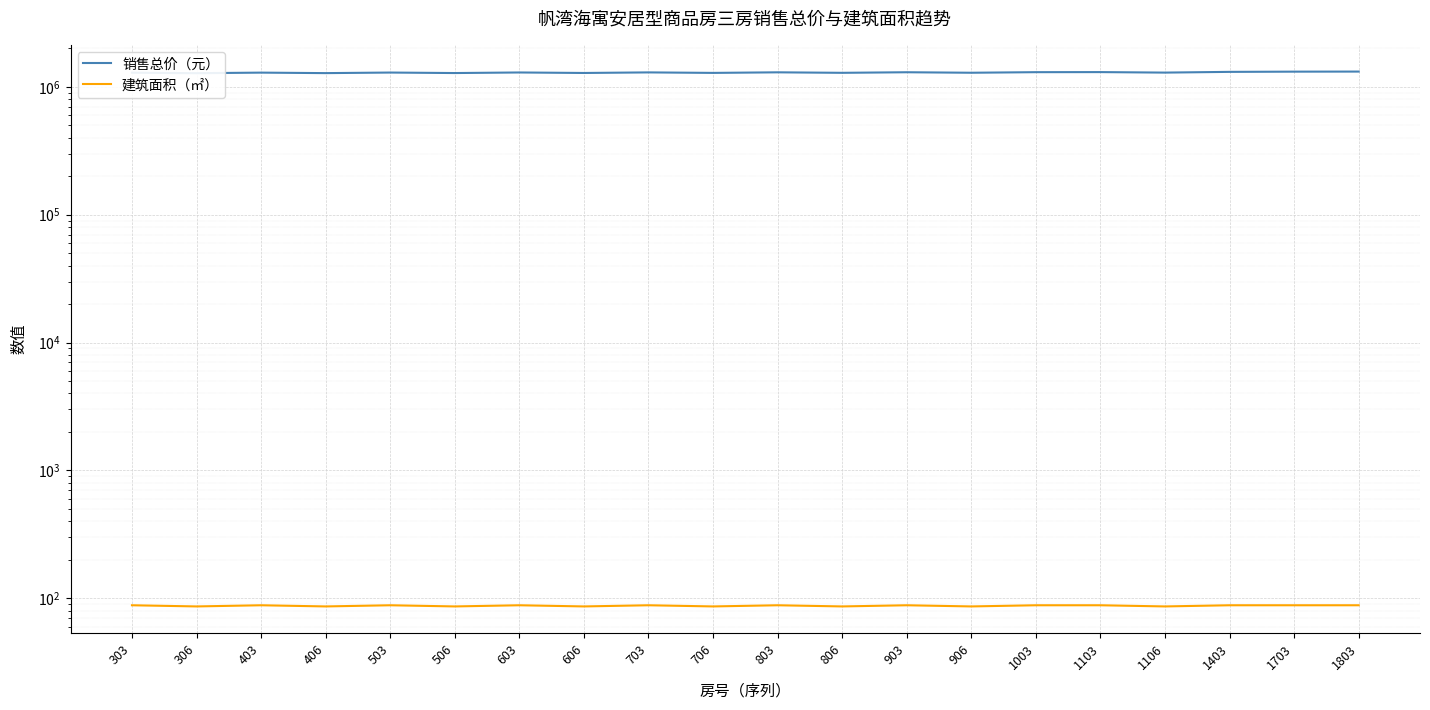

What is the sum of the 建筑面积（㎡） values at 806 and 1103?

174.5